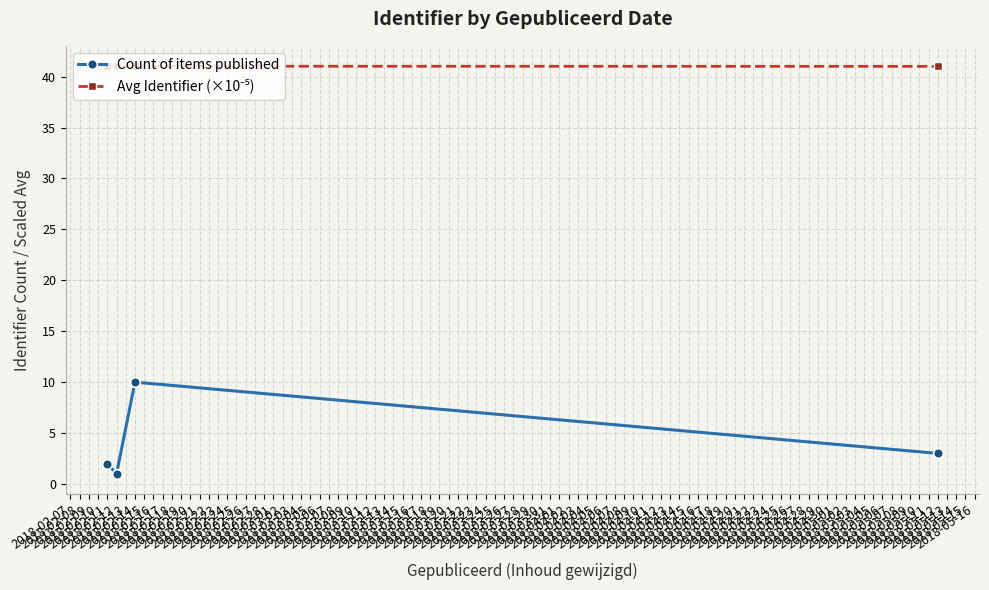

Count the Count of items published values in the range 2 to 10.

3